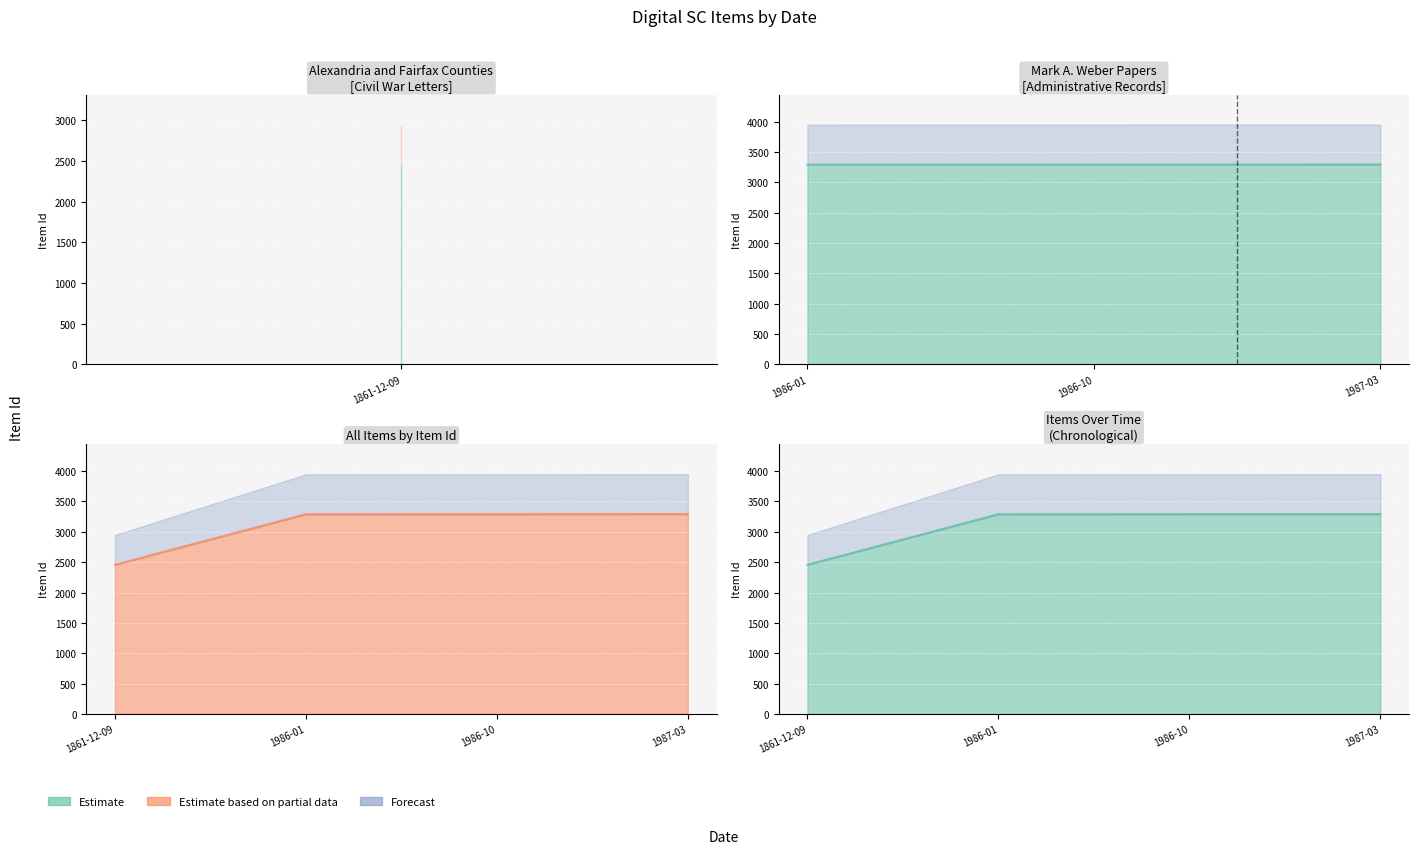

What value does the data have at 1986-10?

3291